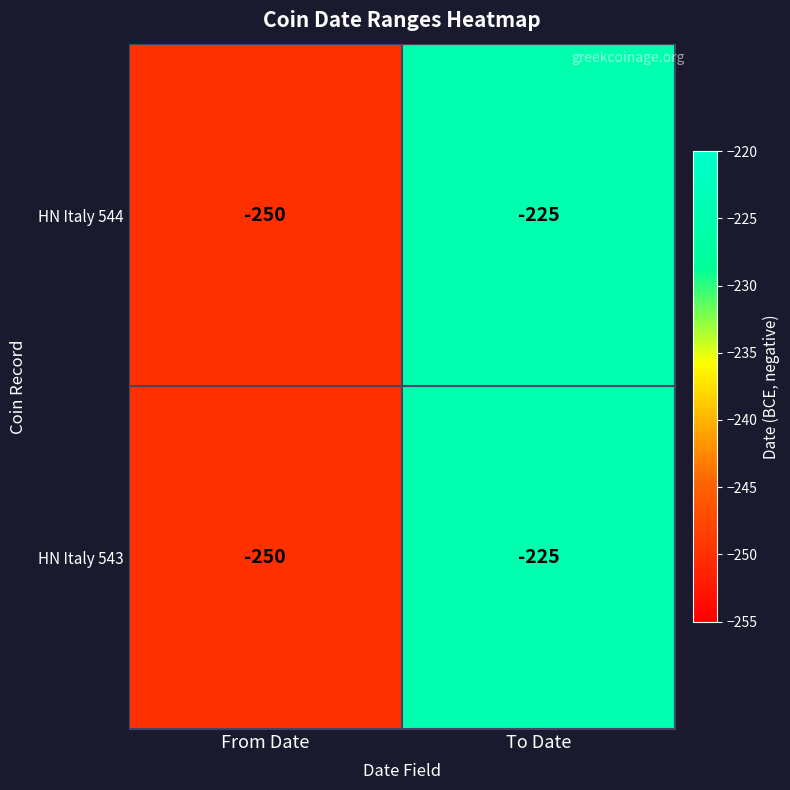

What is the total value across all series at To Date?

-450